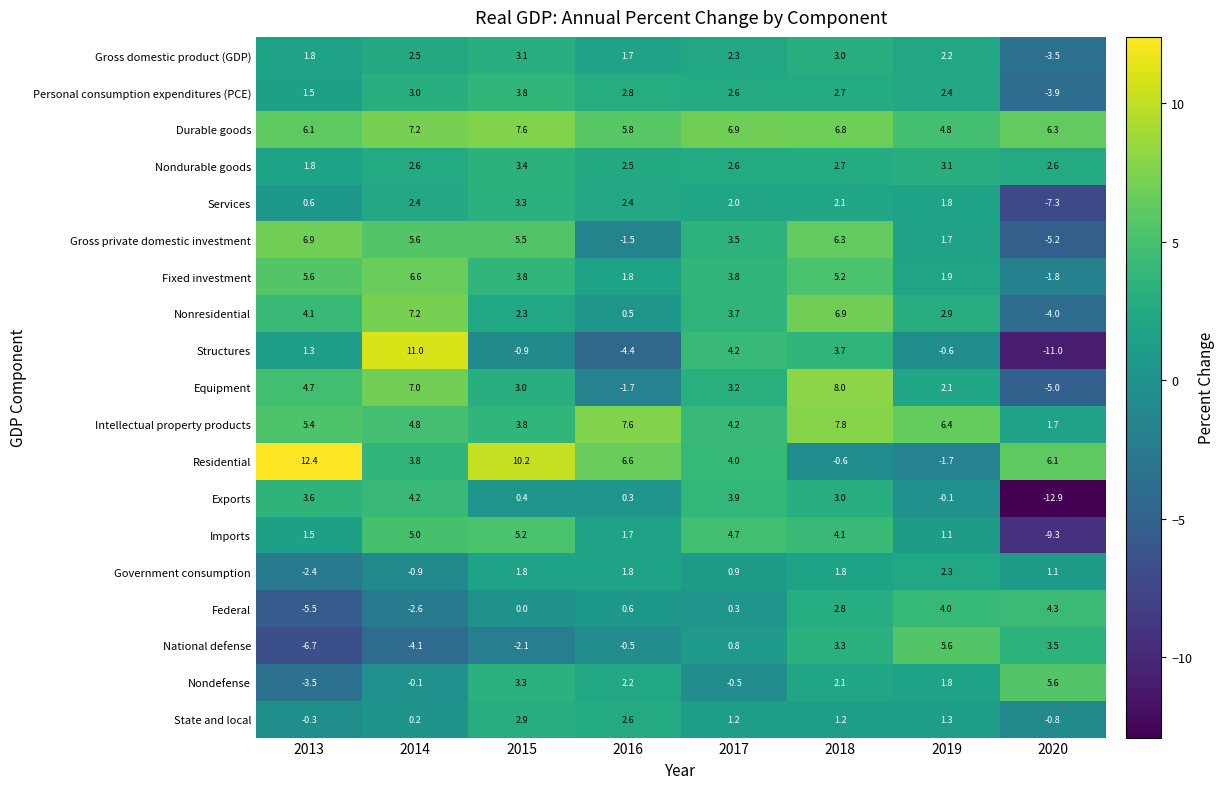

What is the difference between the maximum and minimum values in the Imports series?

14.5